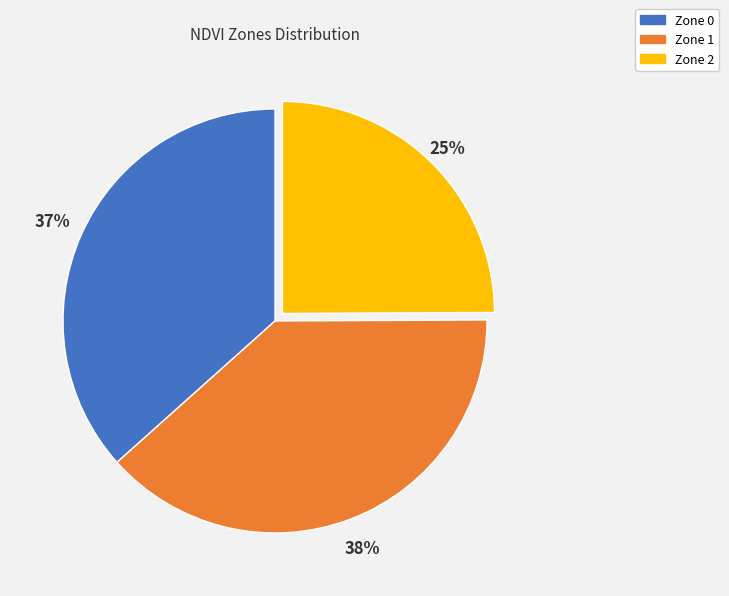

Does Zone 1 represent more than half of the total?

No